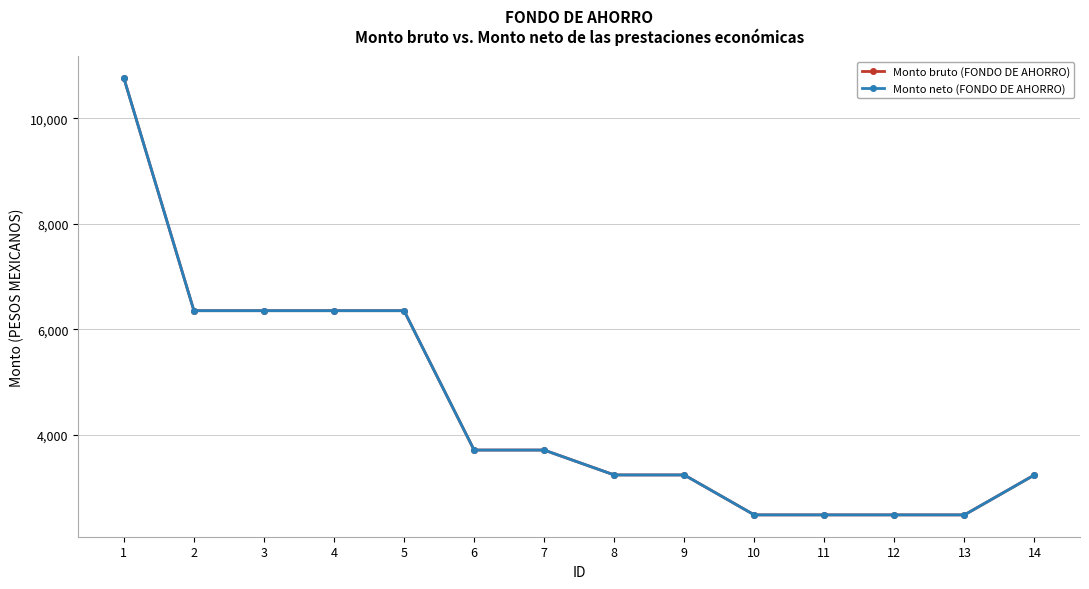

Reading left to right, what are all the values shown in this chart?

Monto bruto (FONDO DE AHORRO): 10763.9	6351.6	6351.6	6351.6	6351.6	3707.5	3707.5	3235.3	3235.3	2477.5	2477.5	2477.5	2477.5	3235.3
Monto neto (FONDO DE AHORRO): 10763.9	6351.6	6351.6	6351.6	6351.6	3707.5	3707.5	3235.3	3235.3	2477.5	2477.5	2477.5	2477.5	3235.3